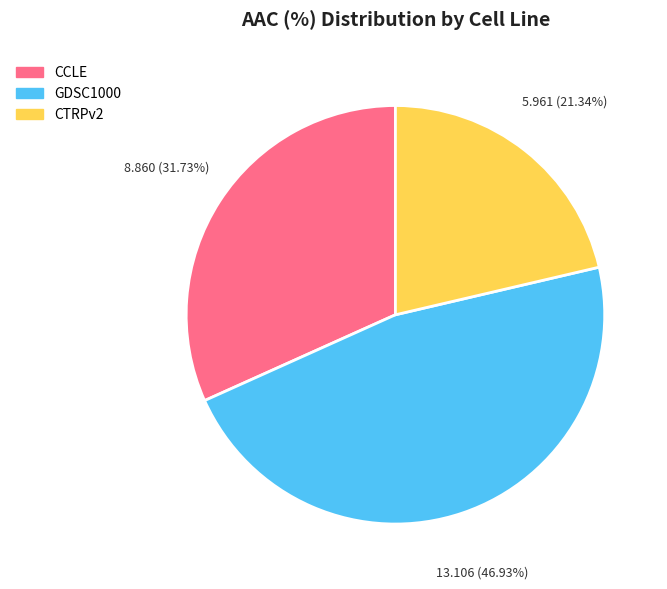

What percentage is the CCLE slice, to the nearest percent?

32%